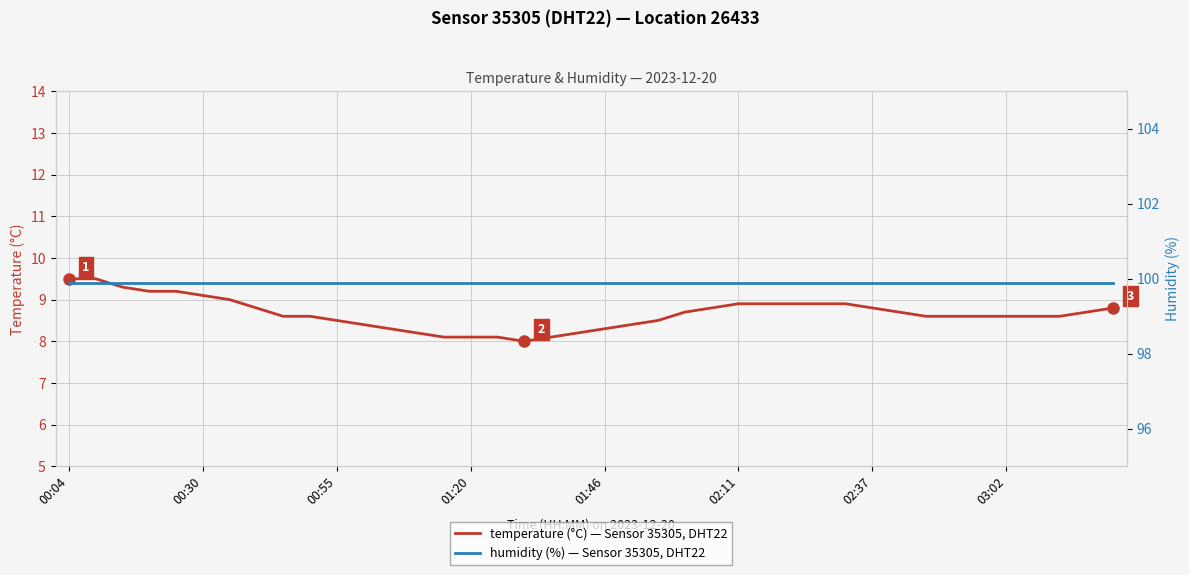

Which series has the widest spread of values?

temperature